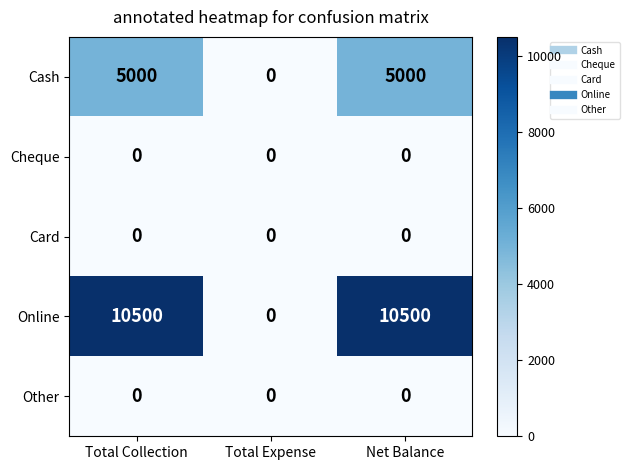

Which series has the largest total across all categories?

Online